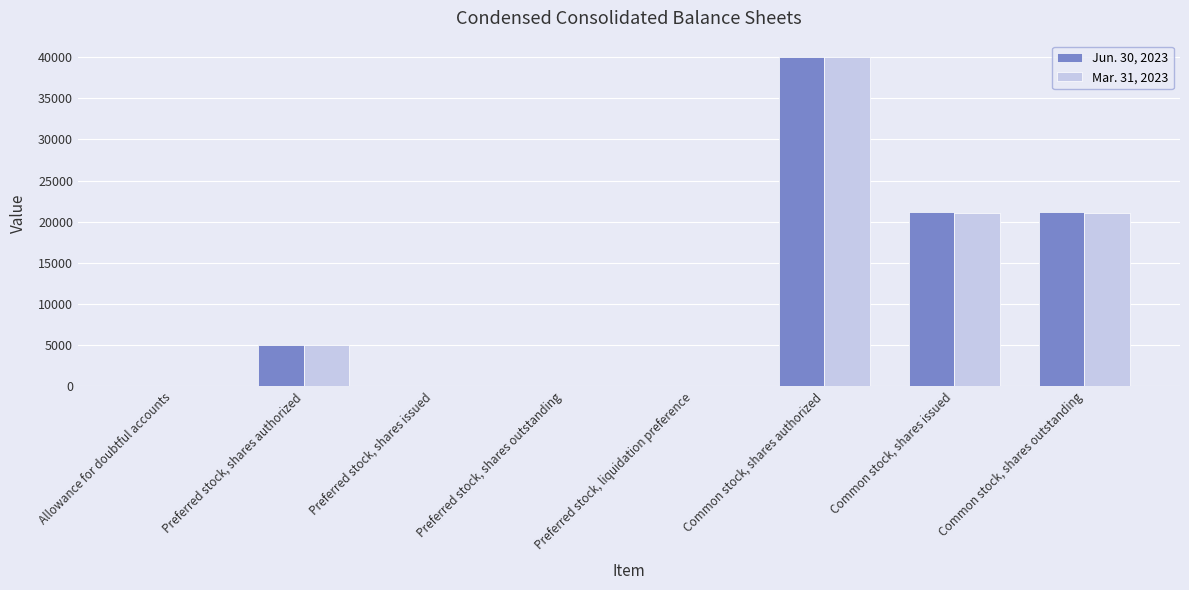

How many groups of bars are there?

8